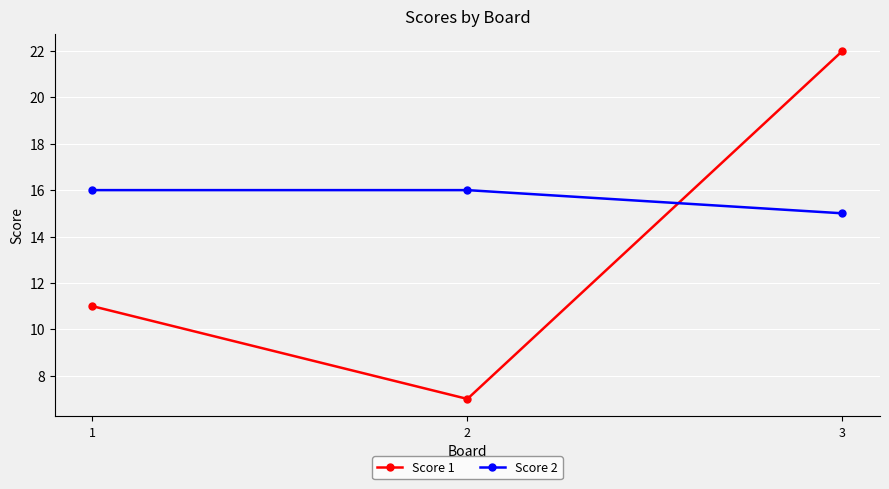

At which label is Score 1 closest to 14?

1